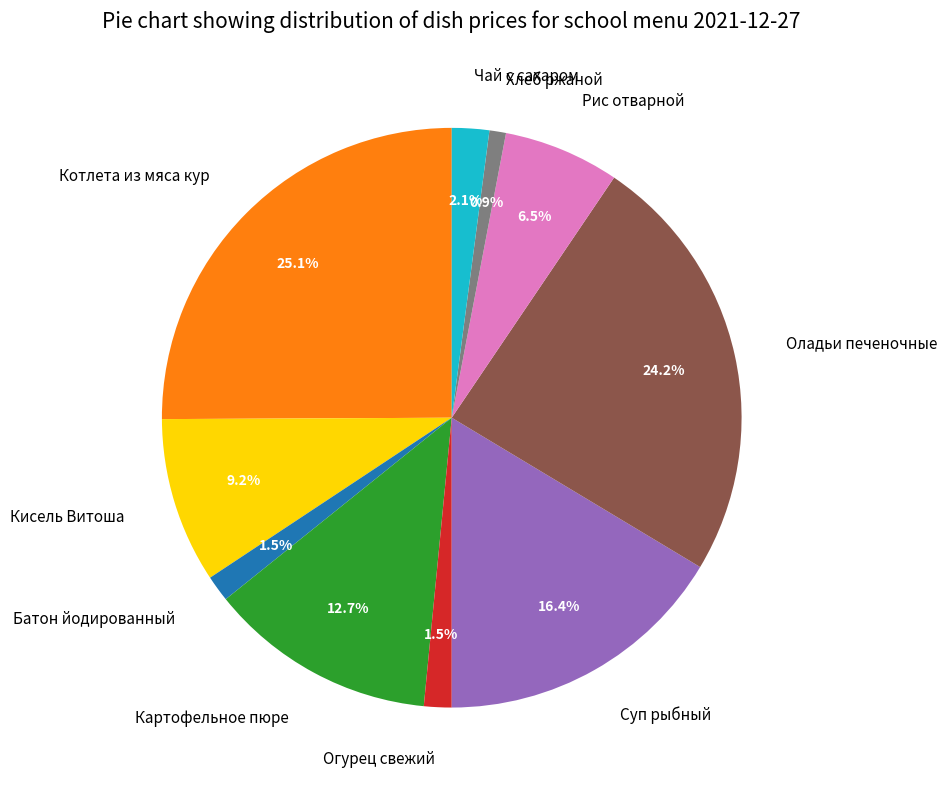

Is there any slice that represents more than half of the pie?

No